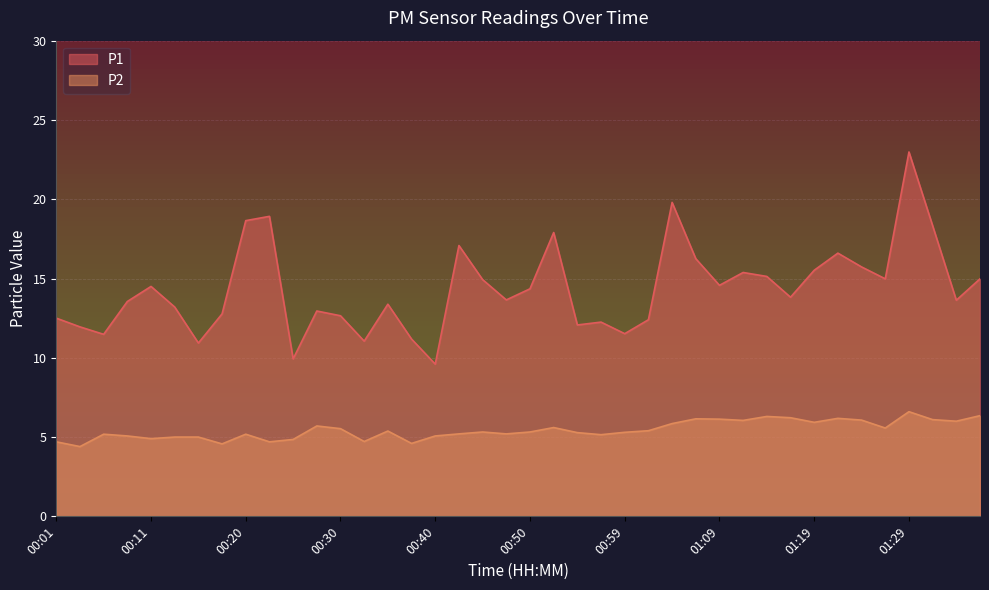

What is the sum of the P2 values at 00:16 and 01:31?

11.1